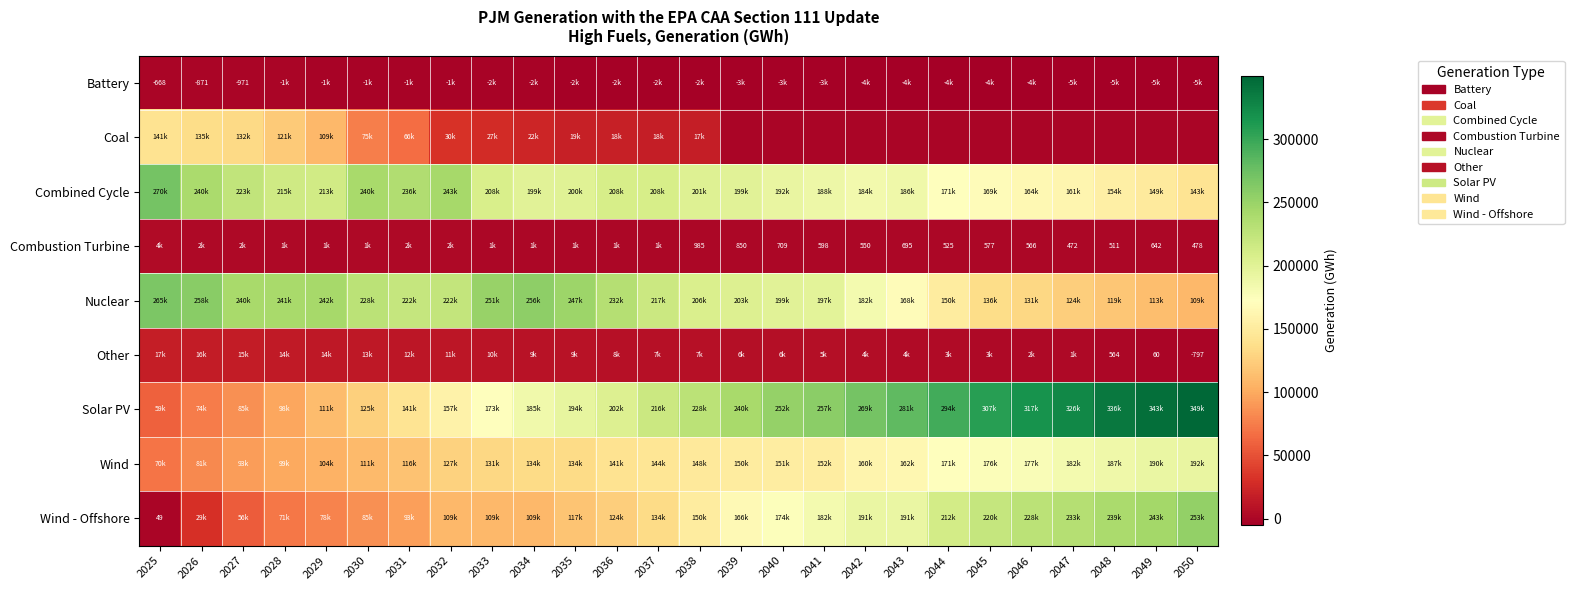

What is the difference between the Battery values at 2028 and 2043?

3045